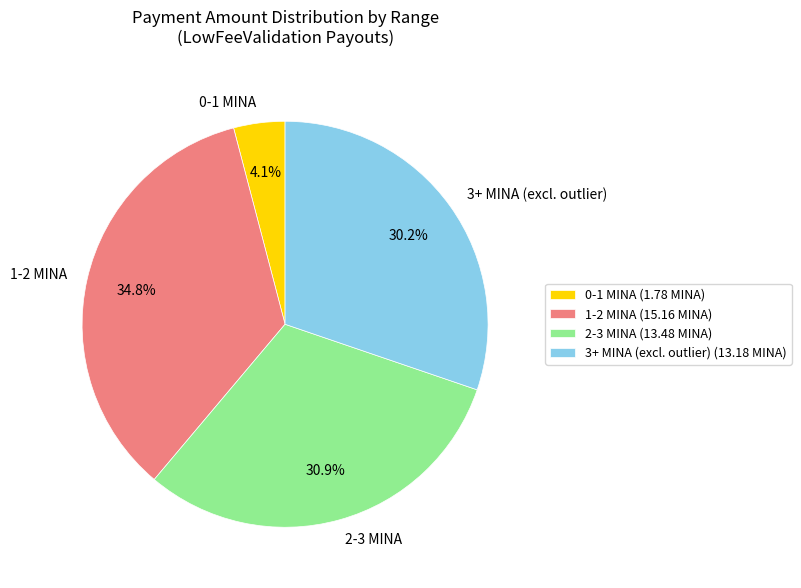

Is 1-2 MINA the majority of the pie?

No